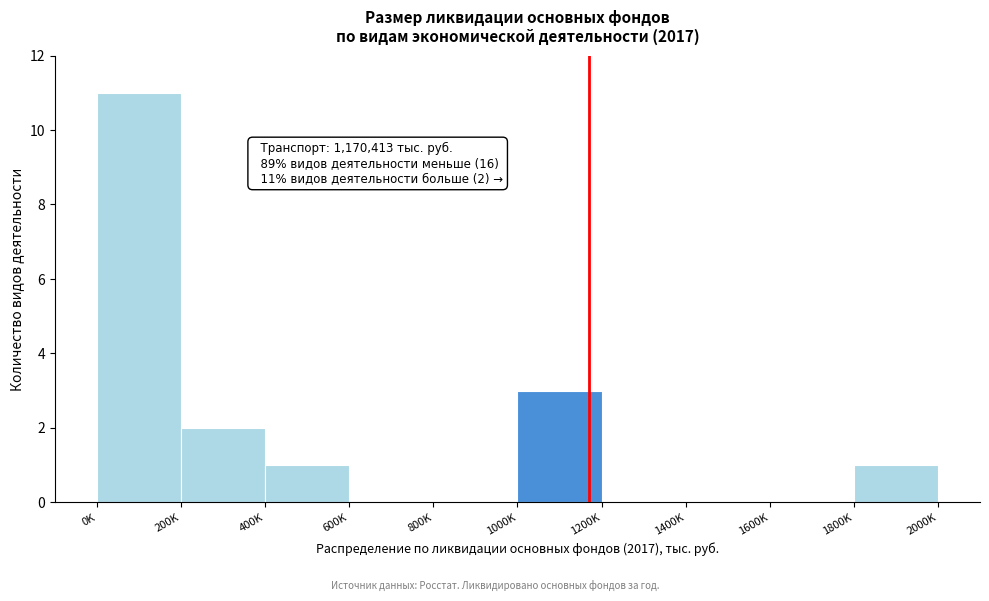

Reading left to right, what are all the values shown in this chart?

0K=11	200K=2	400K=1	600K=0	800K=0	1000K=3	1200K=0	1400K=0	1600K=0	1800K=1